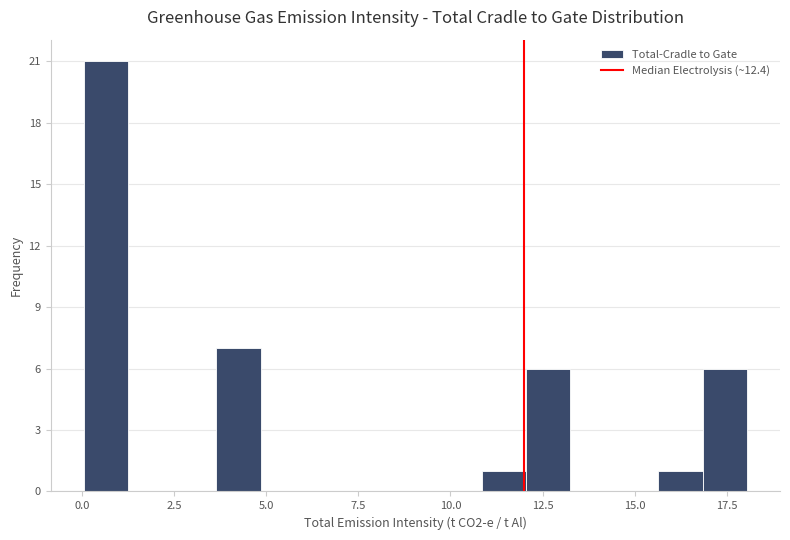

Around what value on the x-axis is the tallest bar? Give the approximate position of its centre, as read against the axis.

0.5